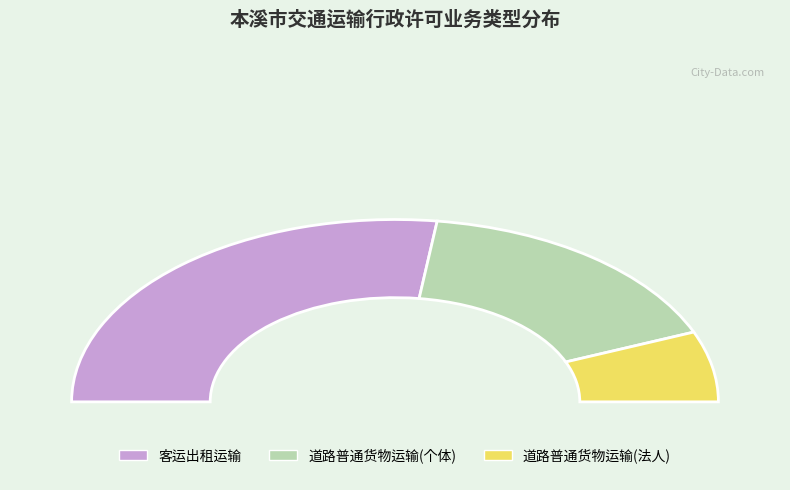

How many slices are in this pie chart?

3